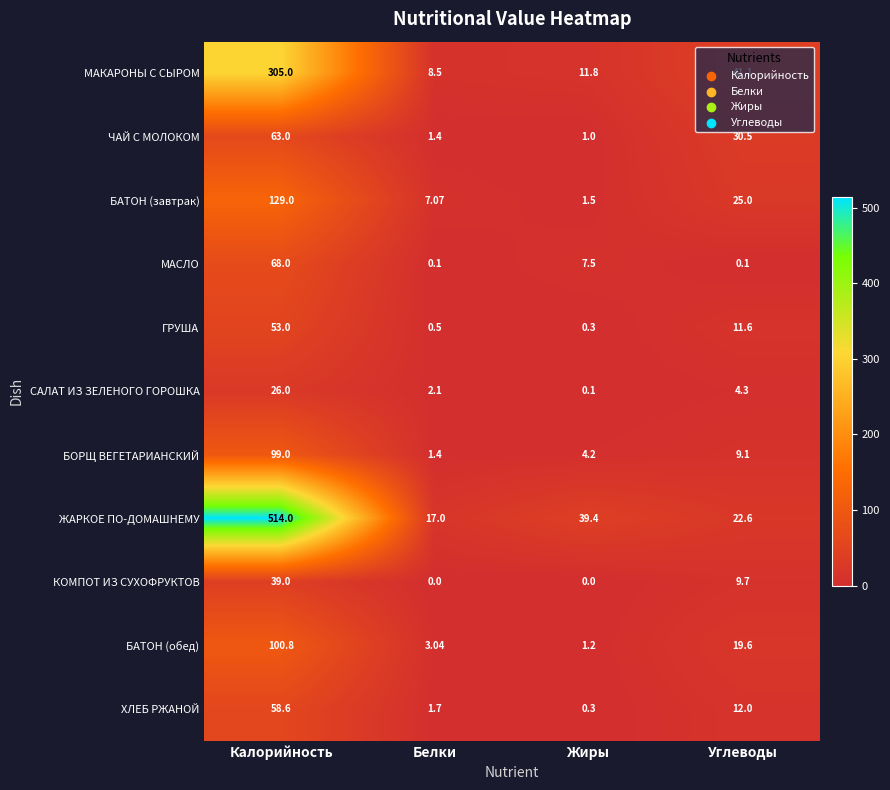

Is the value of ЖАРКОЕ ПО-ДОМАШНЕМУ at Углеводы greater than the value of КОМПОТ ИЗ СУХОФРУКТОВ at Углеводы?

Yes